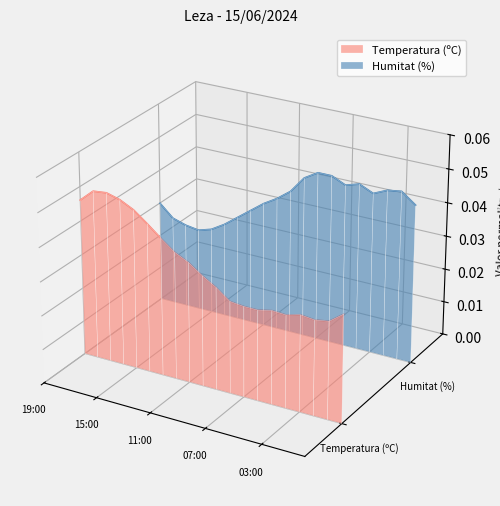

What is the label of the 9th point from the left?

11:00